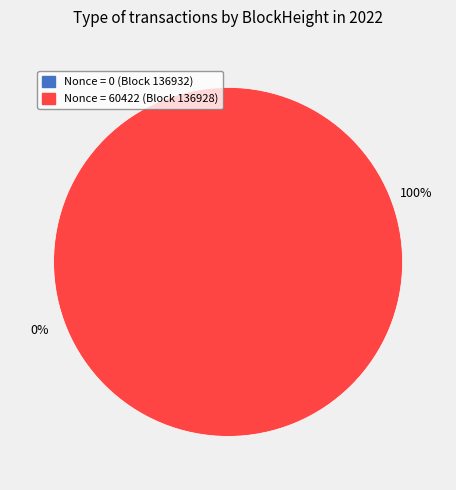

Count the number of slices in the pie.

2